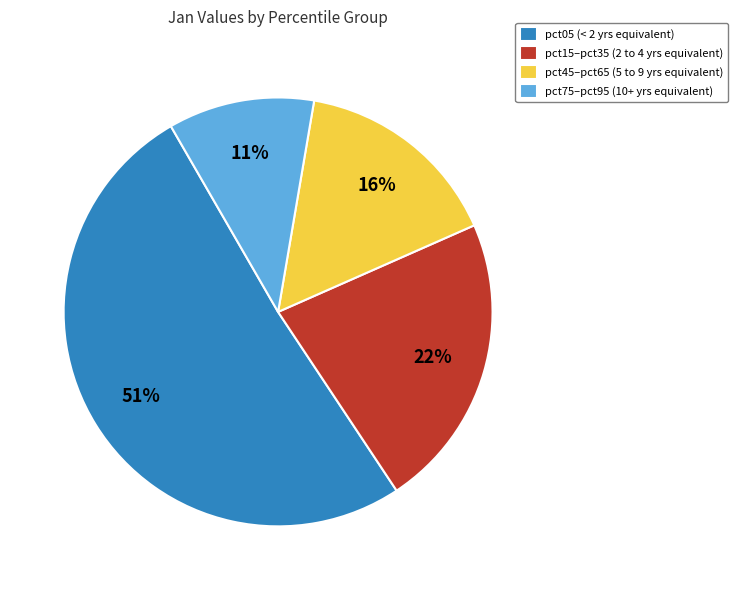

Which category has the smallest portion of the pie?

pct75–pct95 (10+ yrs equivalent)